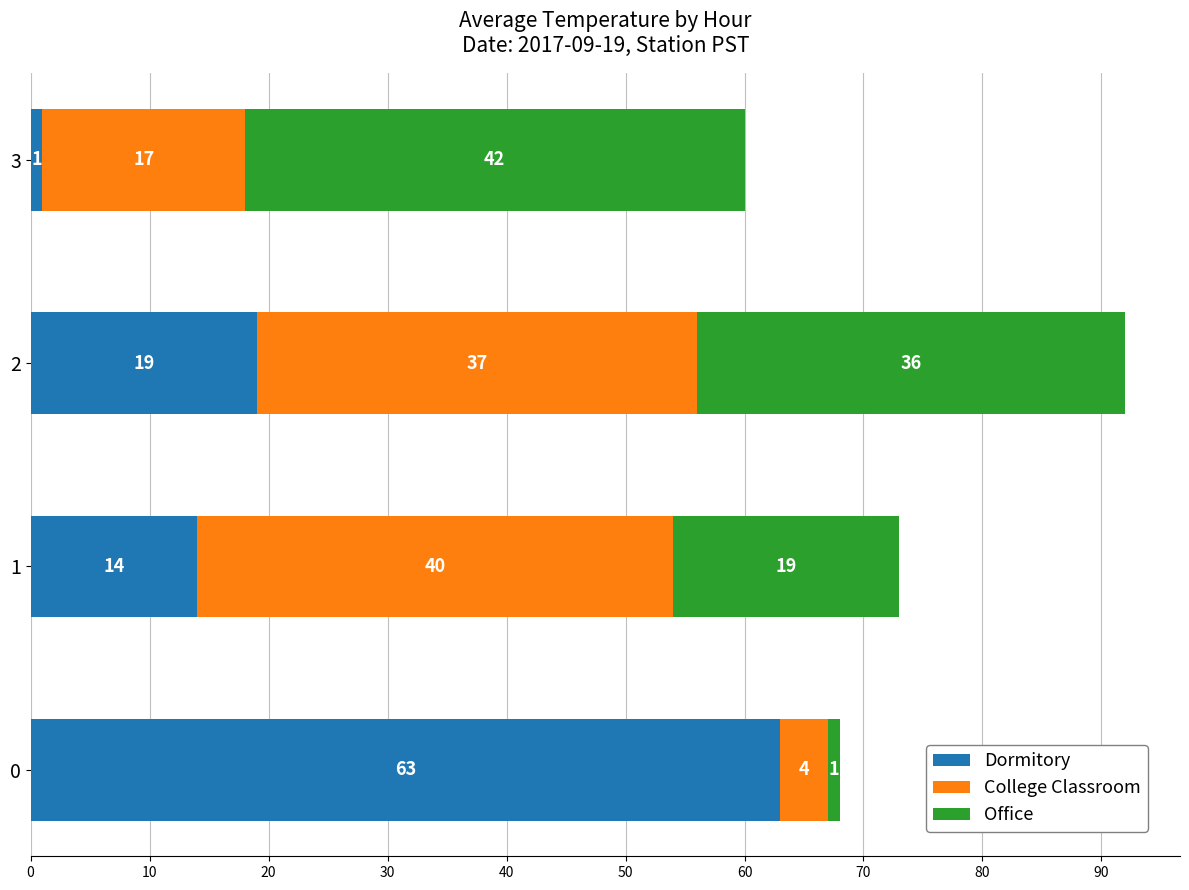

True or false: Dormitory has a value of 1 at 3.

True